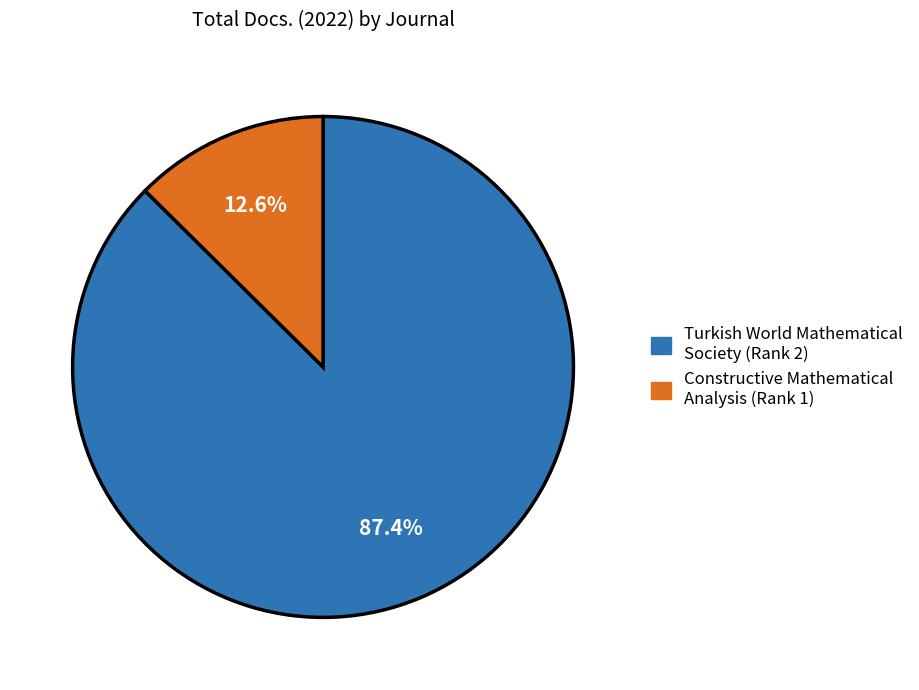

Is the sum of Turkish World Mathematical Society and Constructive Mathematical Analysis greater than half?

Yes